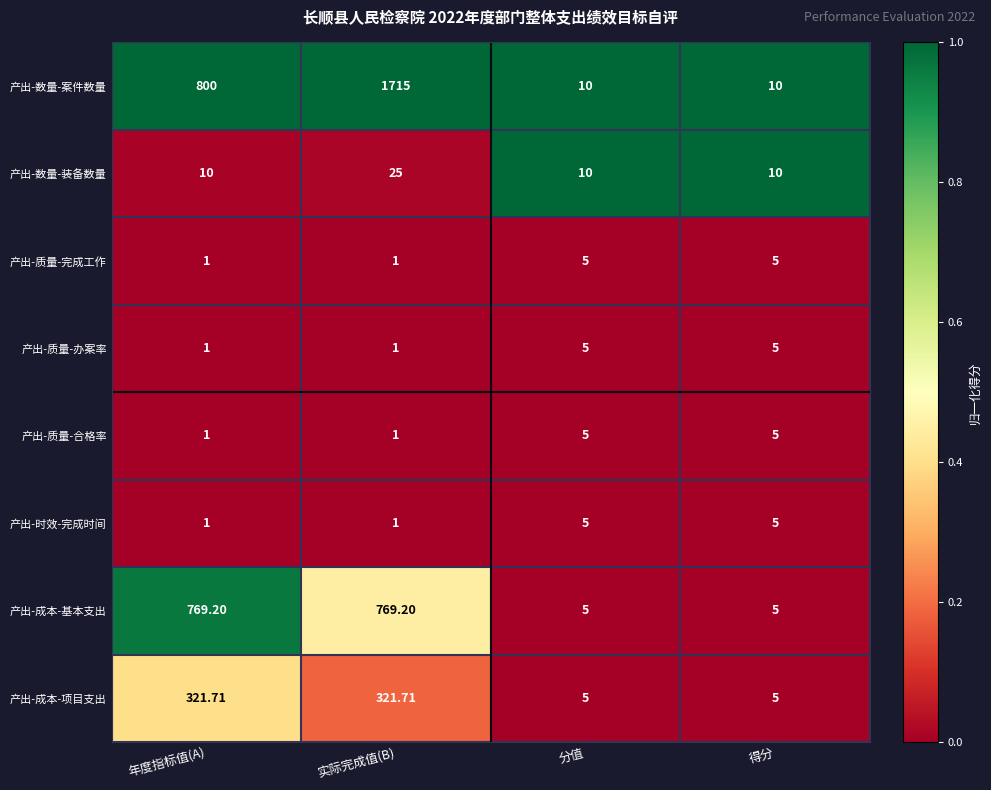

Which series has the largest range (max minus min)?

产出-数量-案件数量